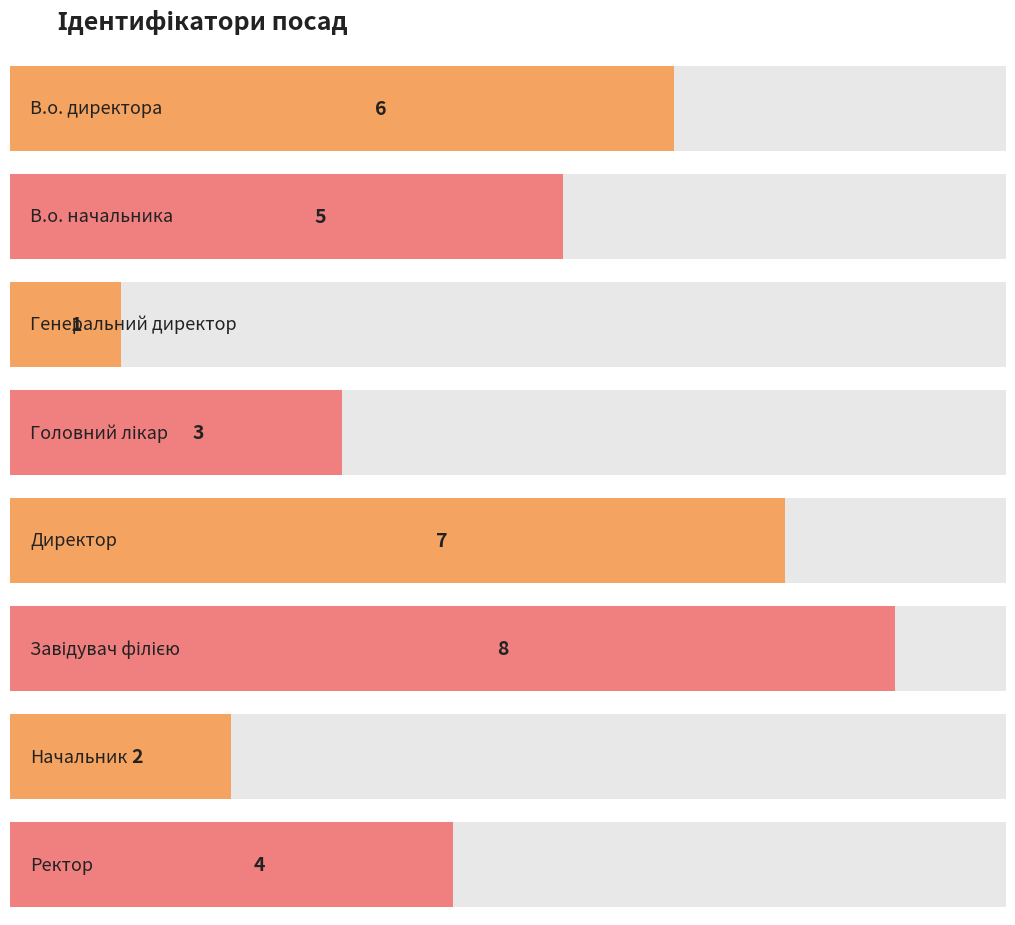

What position from the left is Генеральний директор?

3